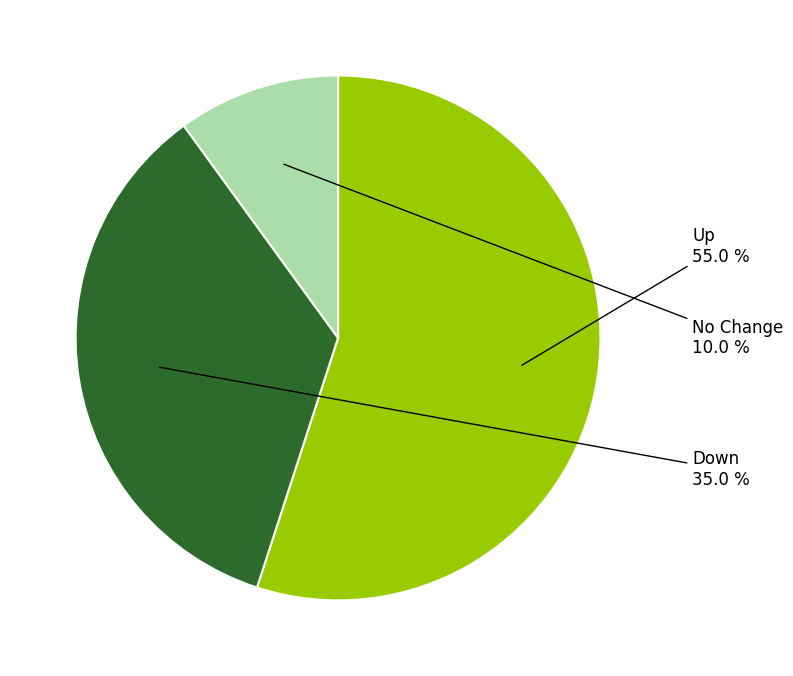

Is there any slice that represents more than half of the pie?

Yes